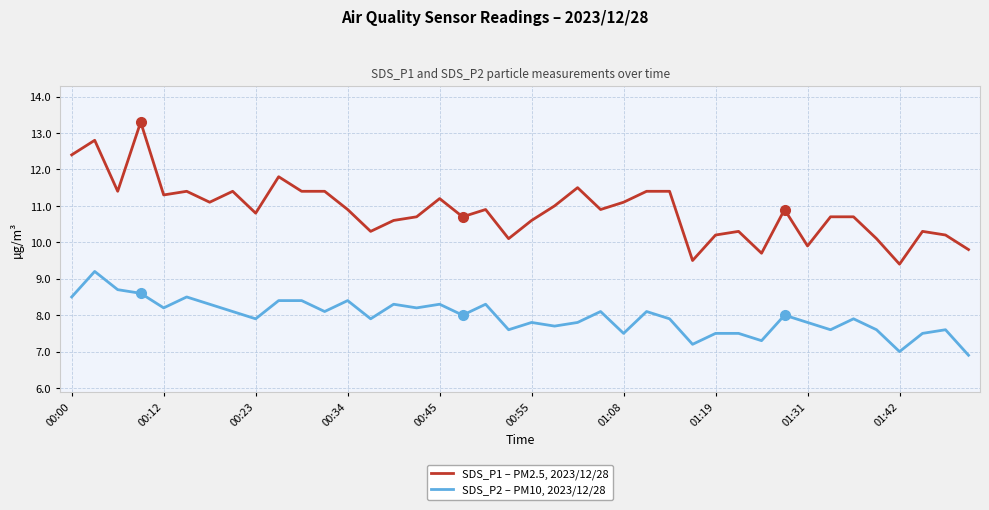

What is the sum of all SDS_P1 – PM2.5, 2023/12/28 values?

435.5